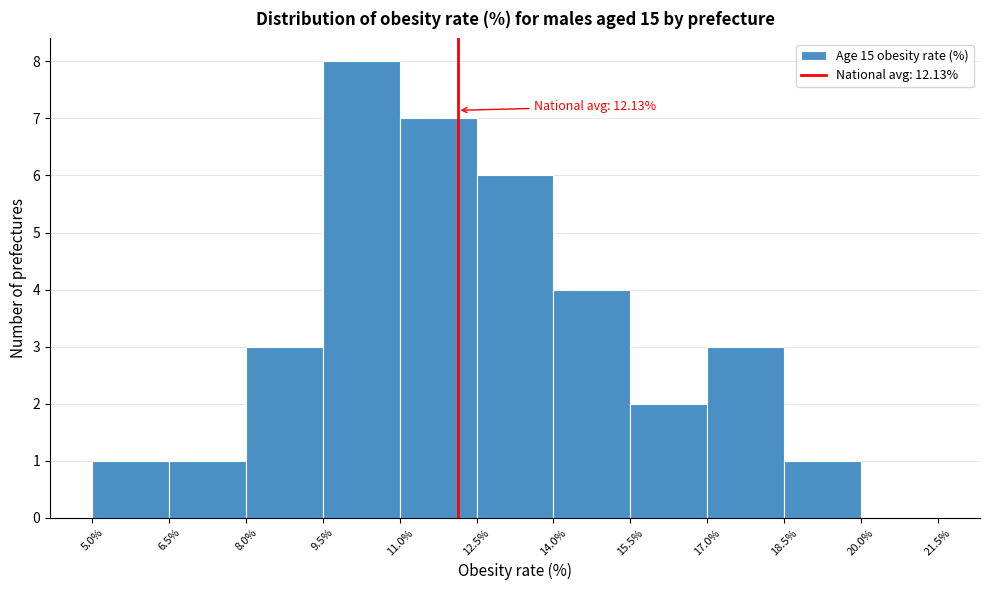

Over which range of the x-axis is the bar tallest?

9.5% to 11.0%